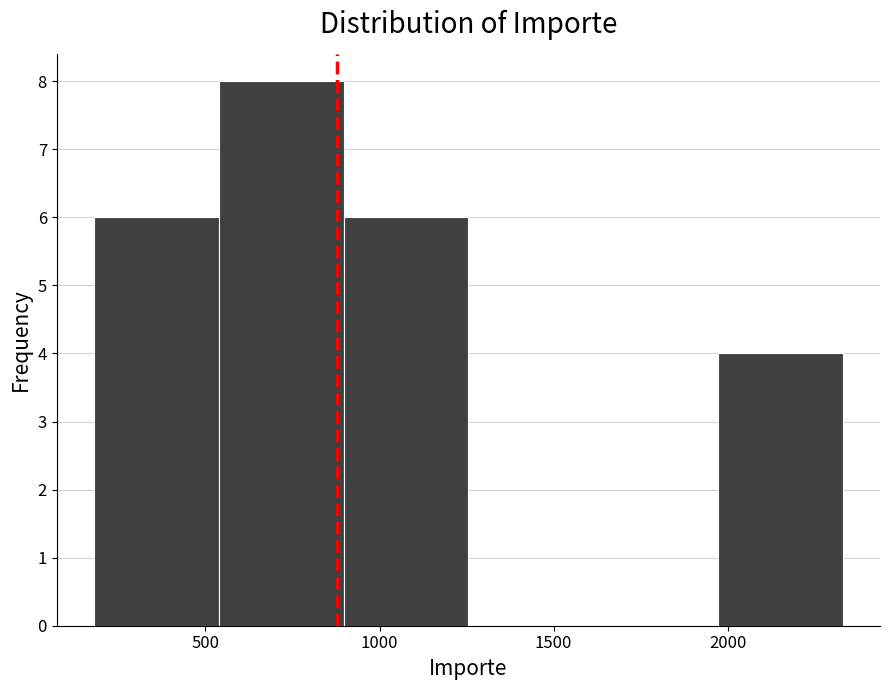

Reading left to right, transcribe this chart: for each bar, give the range it covers on the x-axis and its height. Neither the bar edges nor the heights are printed on the chart, so give them approximately, as read against the axes.

200 to 550: 6
550 to 900: 8
900 to 1250: 6
1250 to 1600: 0
1600 to 1950: 0
1950 to 2350: 4